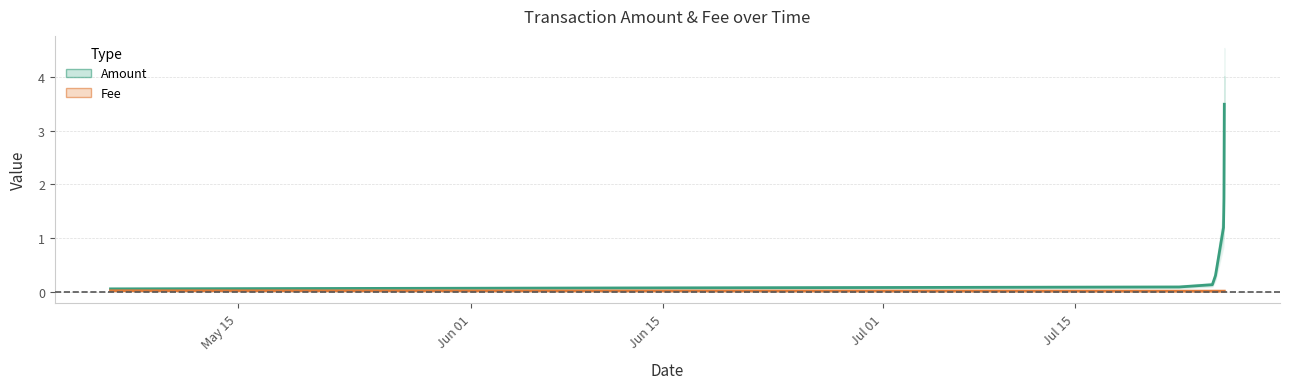

Between 2019-07-25 21:31:59 and 2019-07-25 20:53:13, which is larger?

2019-07-25 21:31:59